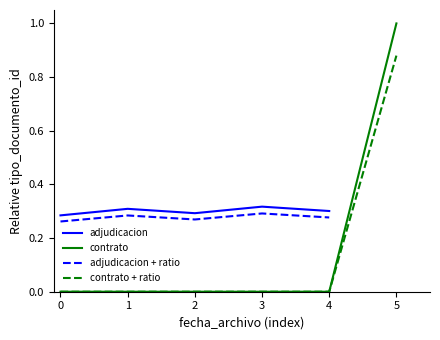

Is it true that adjudicacion equals 0.5 at 2?

False